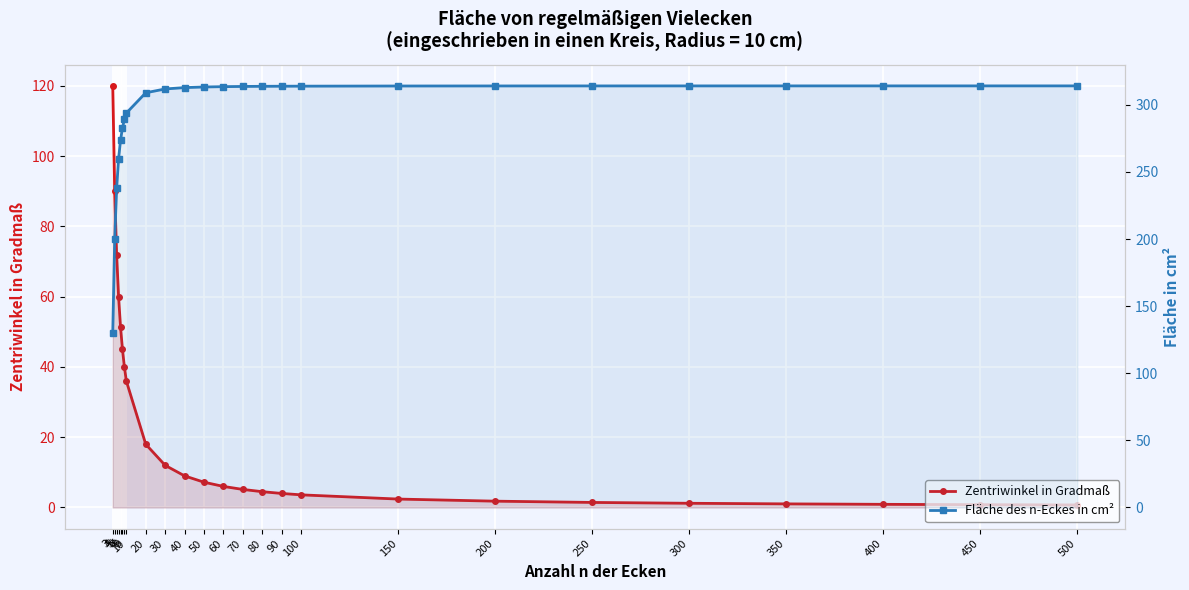

Where is Fläche des n-Eckes in cm² nearest to the value 222?

5